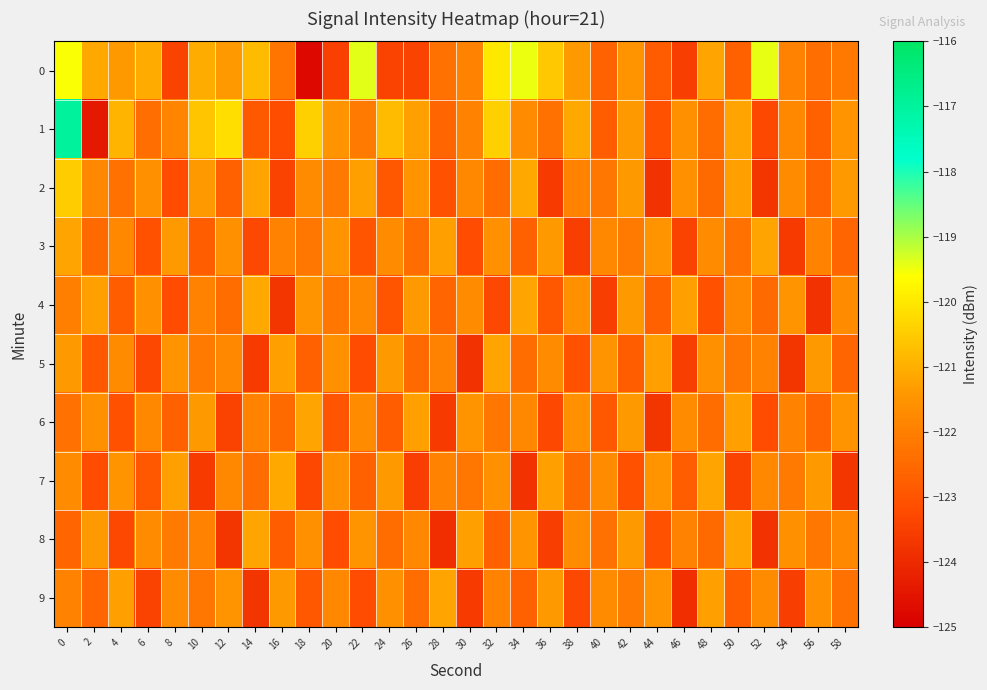

At how many categories does at least one series exceed -121?

12